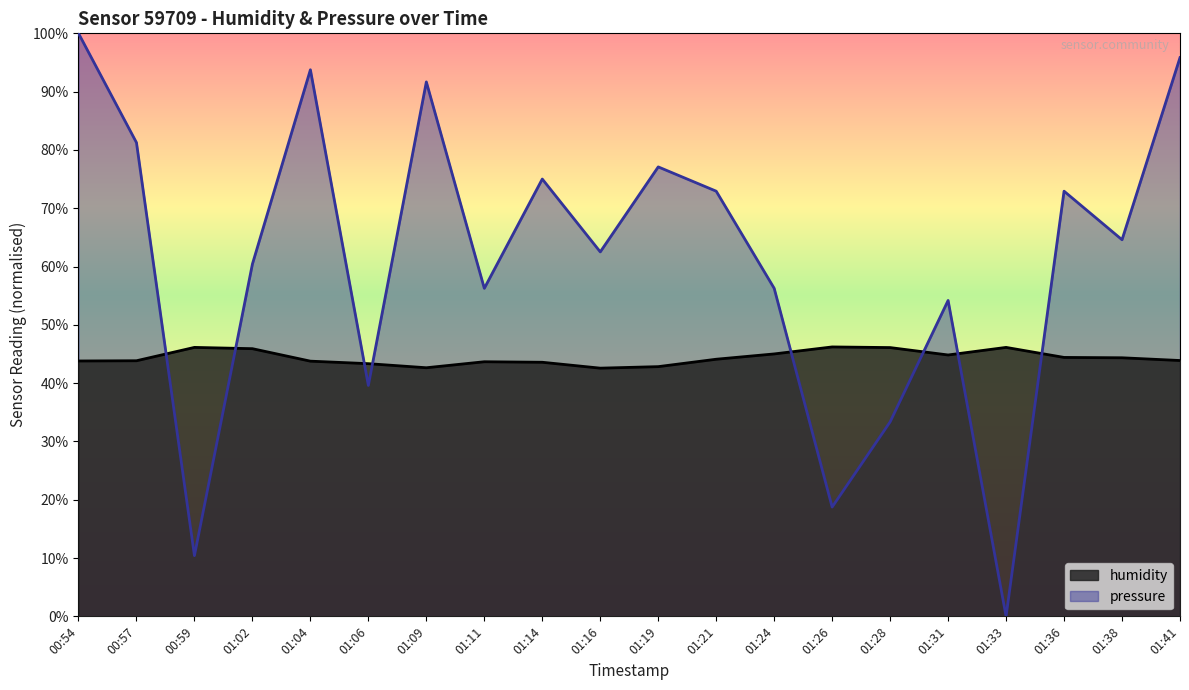

What are all the series names shown in the legend?

humidity, pressure